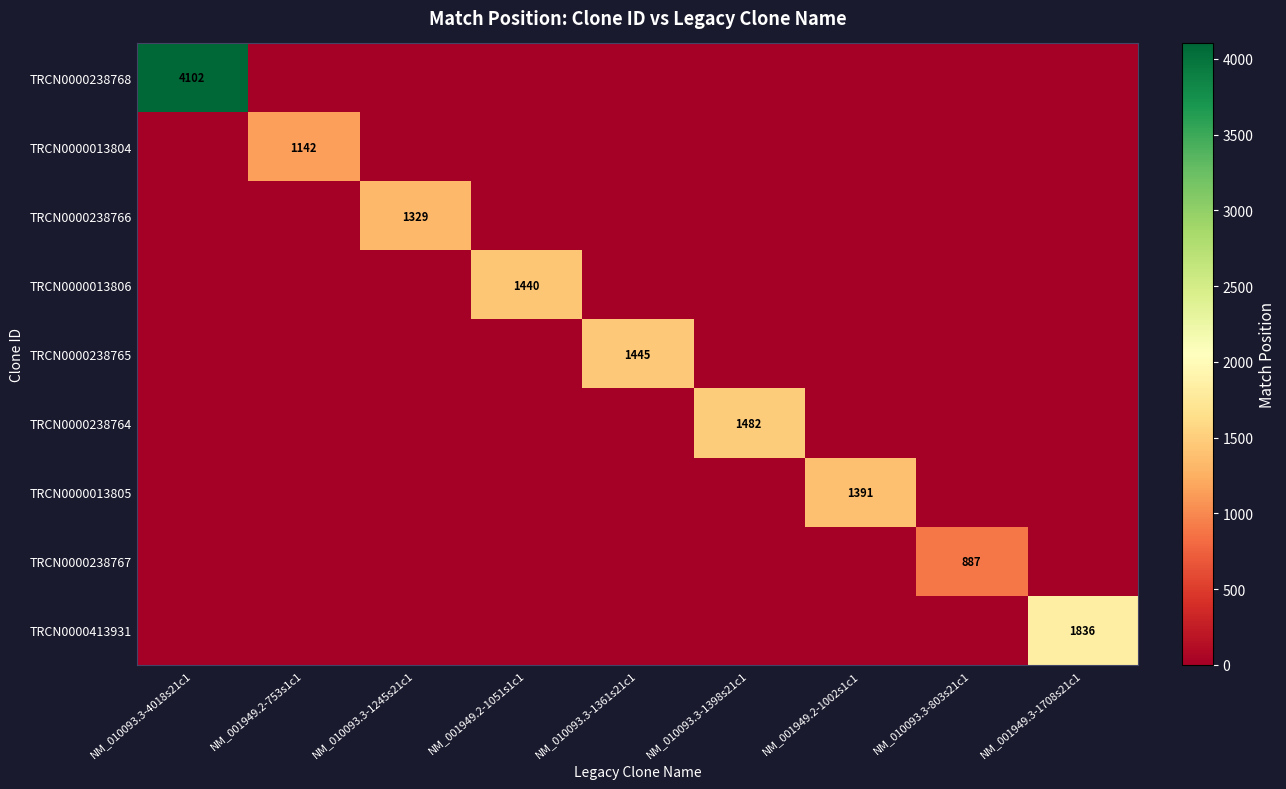

True or false: TRCN0000413931 has a value of 1086 at NM_001949.3-1708s21c1.

False